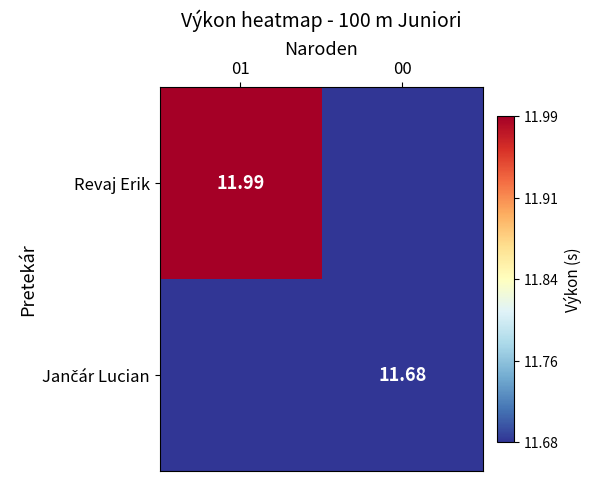

The Revaj Erik series shows 4.8 at 00. True or false?

False